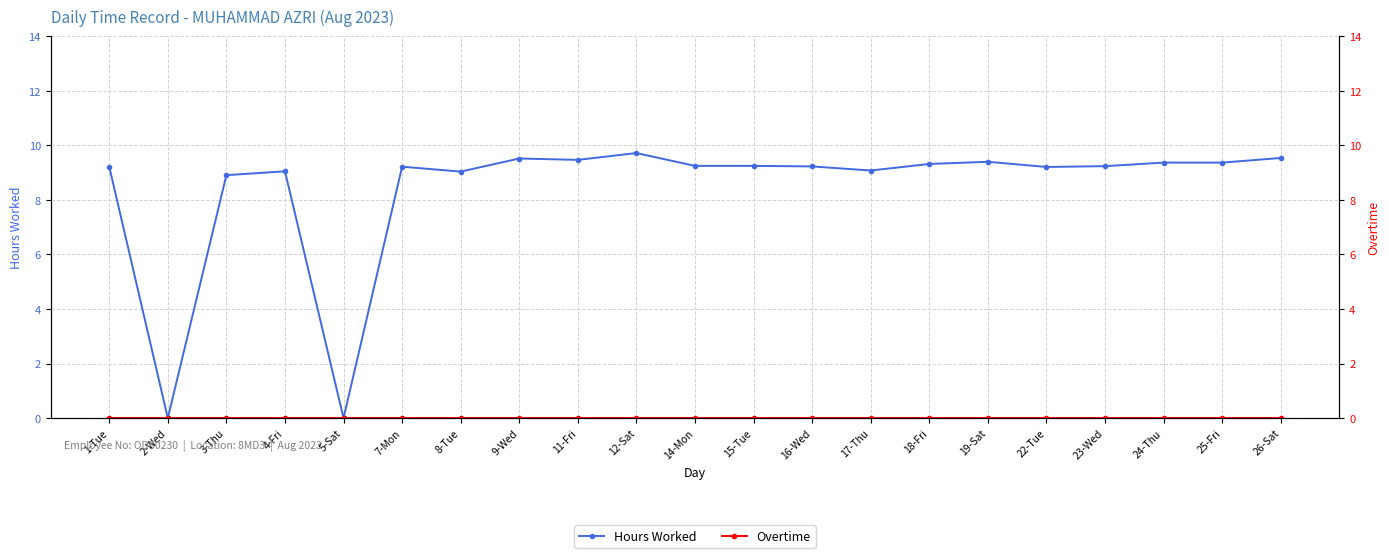

Which has a higher value, 7-Mon or 14-Mon?

14-Mon